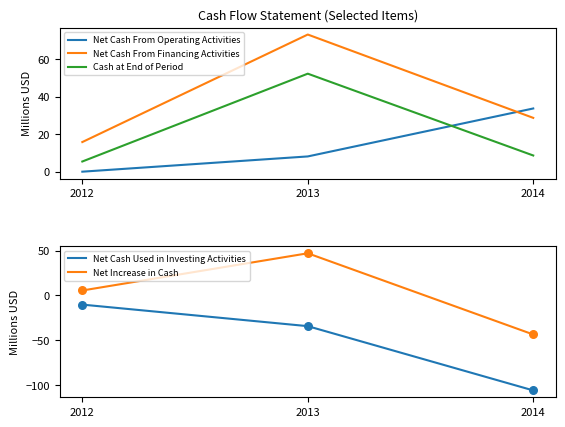

Which series has the largest Y range (max minus min)?

Net Cash Used in Investing Activities